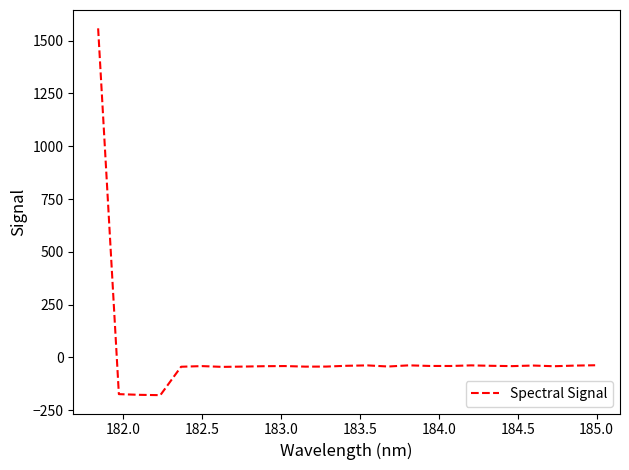

What is the greatest value displayed?

1557.9